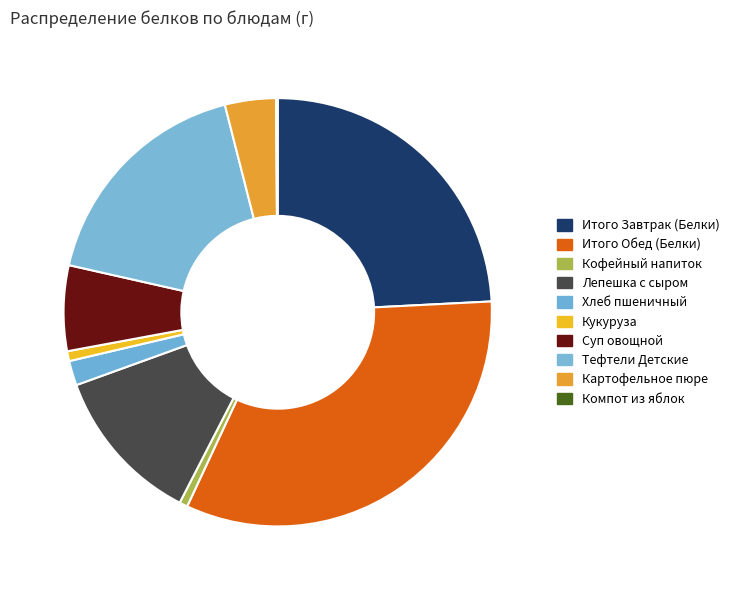

Count the number of slices in the pie.

10